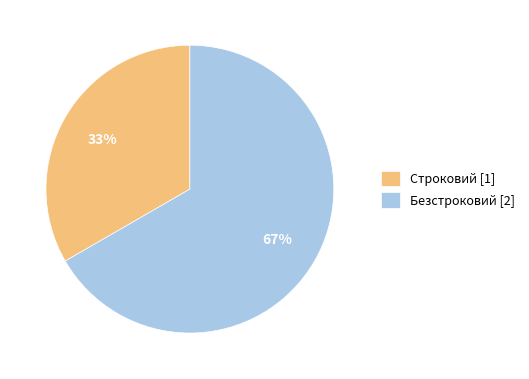

Combined, do Безстроковий and Строковий account for over 50%?

Yes